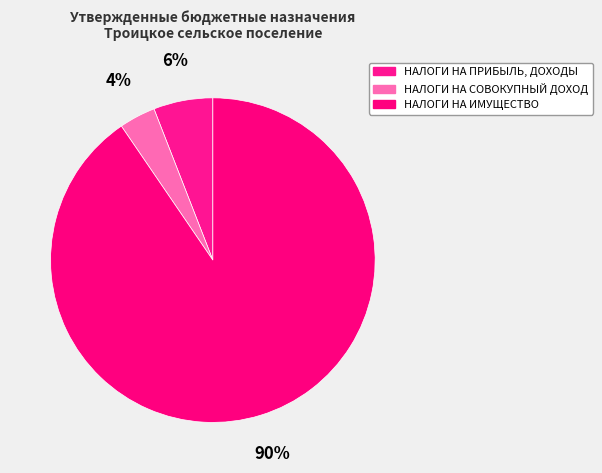

Is there a majority slice in this chart?

Yes